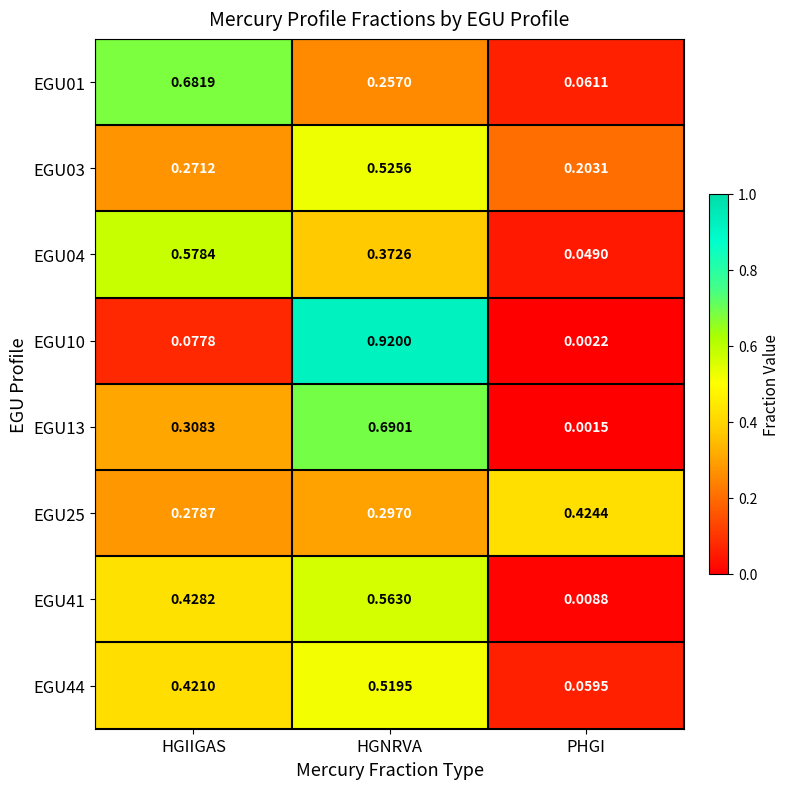

List the labels in order of EGU13 value, largest first.

HGNRVA, HGIIGAS, PHGI